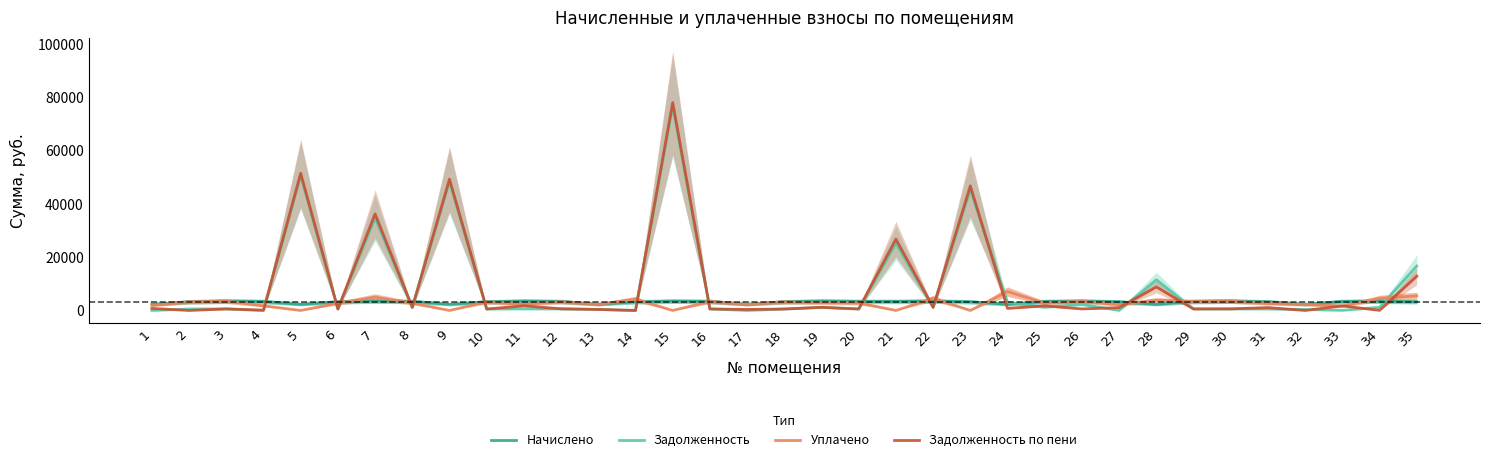

What is the difference between the highest and lowest values at 33?

3341.2